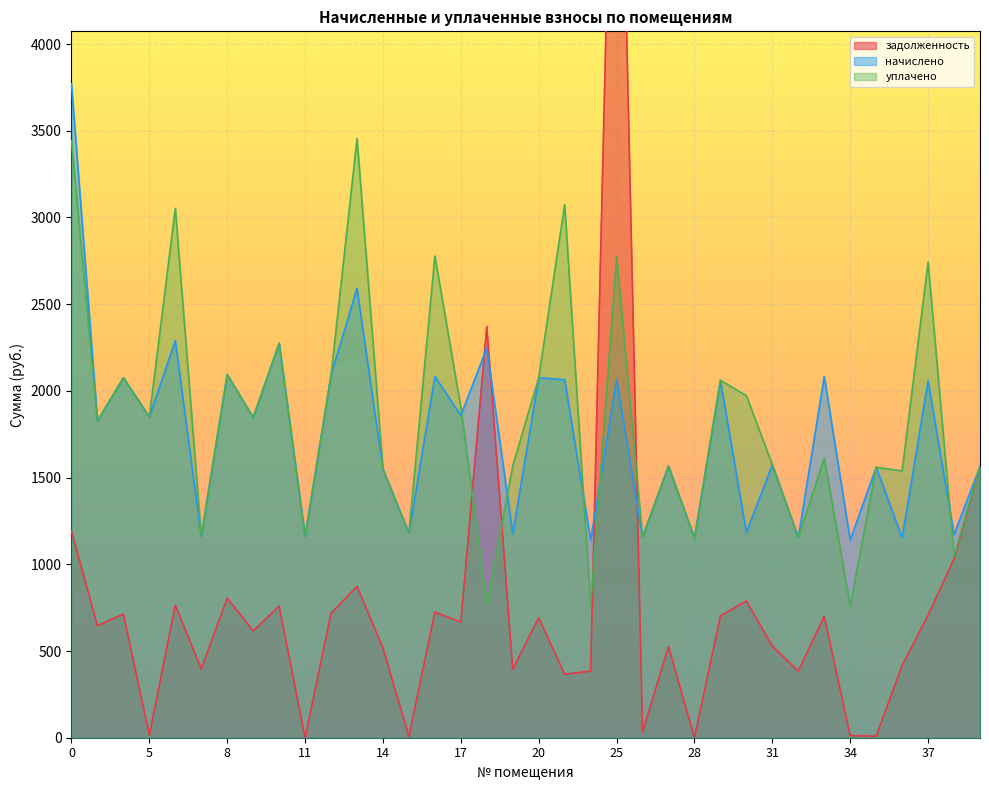

Is the value of начислено at 38 greater than the value of задолженность at 21?

Yes